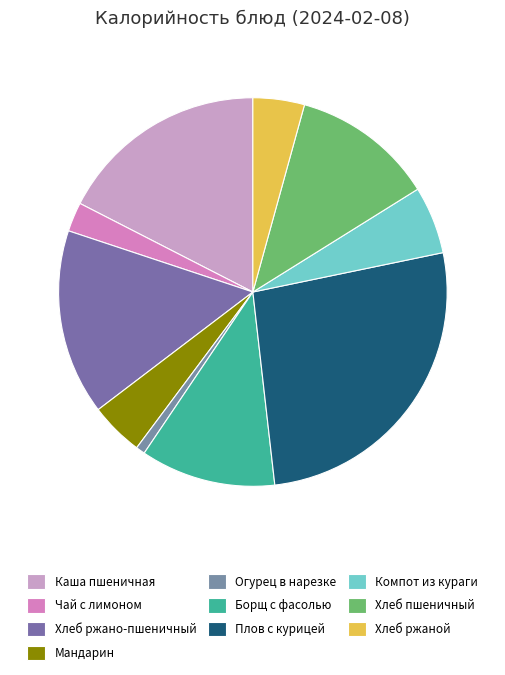

What portion of the pie excludes Хлеб пшеничный?

88.2%